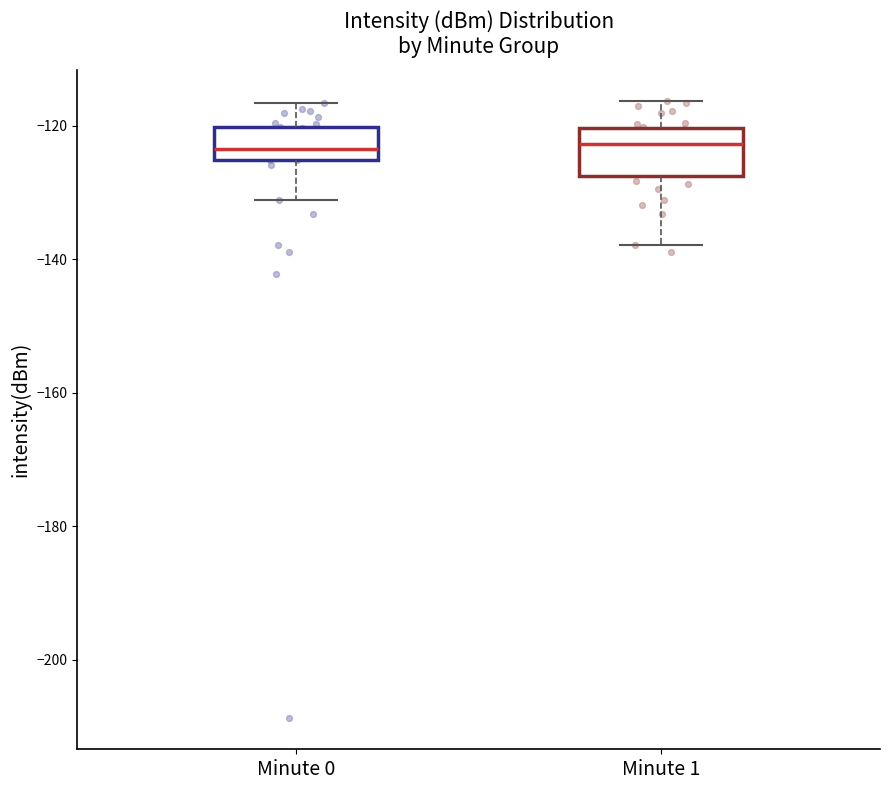

Reading left to right, read every box against the y-axis: the position of its median line, the range the box covers, and the ends of its whiskers. The values are not printed on the chart, so give them approximately, as read against the axis.

Minute 0: median -124, box -126 to -120, whiskers -132 to -116
Minute 1: median -122, box -128 to -120, whiskers -138 to -116